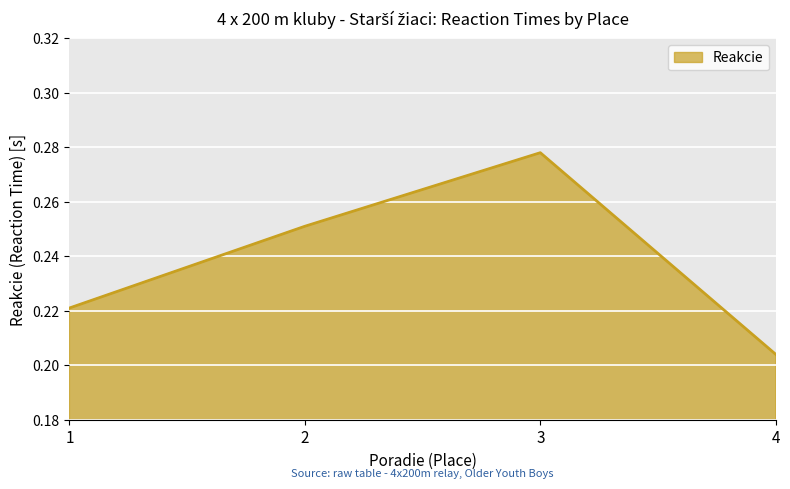

What is the sum of the values at 4 and 3?

0.5